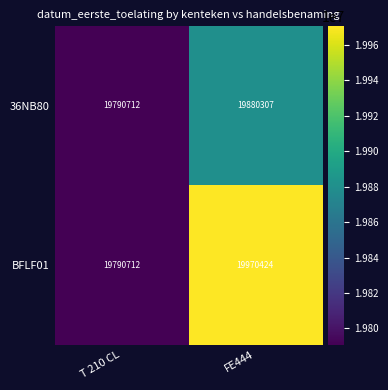

Which series has the largest total across all categories?

BFLF01